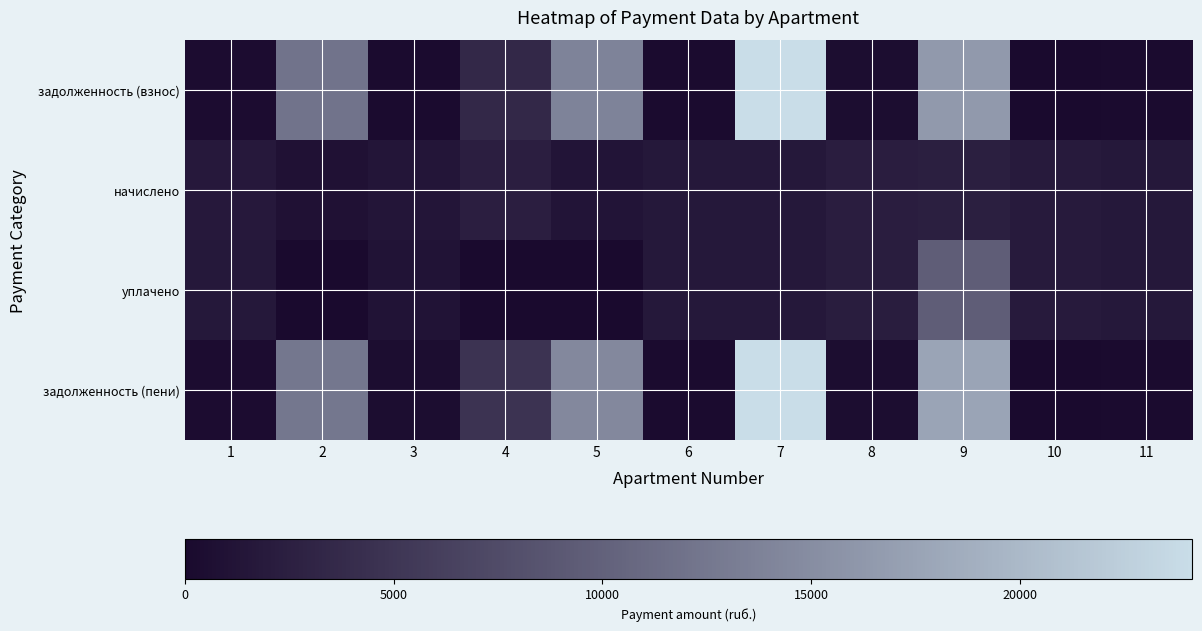

Which series has the widest spread of values?

задолженность (взнос)